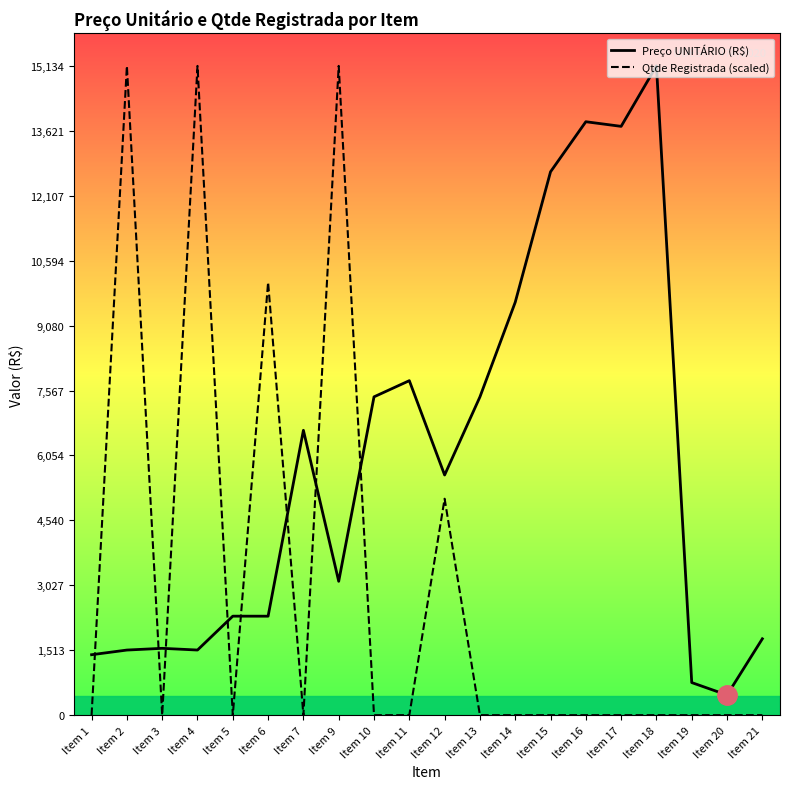

Reading right to left, transcribe all the data shown in this chart.

Preço UNITÁRIO (R$): Item 21=1780.0	Item 20=469.3	Item 19=759.6	Item 18=15134.0	Item 17=13725.0	Item 16=13832.8	Item 15=12665.8	Item 14=9625.0	Item 13=7417.9	Item 12=5597.9	Item 11=7796.9	Item 10=7420.0	Item 9=3120.0	Item 7=6640.0	Item 6=2307.1	Item 5=2307.7	Item 4=1518.1	Item 3=1557.9	Item 2=1517.6	Item 1=1408.9
Qtde Registrada (scaled): Item 21=0.0	Item 20=0.0	Item 19=0.0	Item 18=0.0	Item 17=0.0	Item 16=0.0	Item 15=0.0	Item 14=0.0	Item 13=0.0	Item 12=5044.7	Item 11=0.0	Item 10=0.0	Item 9=15134.0	Item 7=0.0	Item 6=10089.3	Item 5=0.0	Item 4=15134.0	Item 3=0.0	Item 2=15134.0	Item 1=0.0